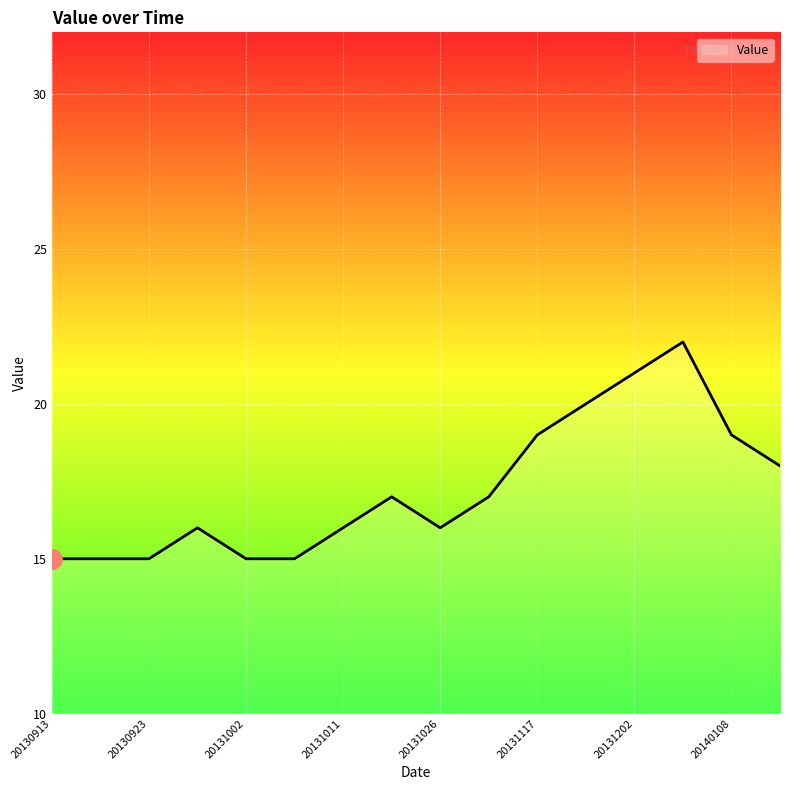

What is the smallest value displayed?

15